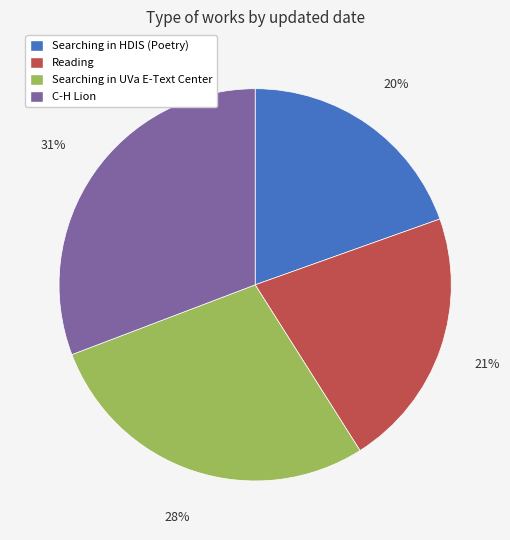

Is there a majority slice in this chart?

No